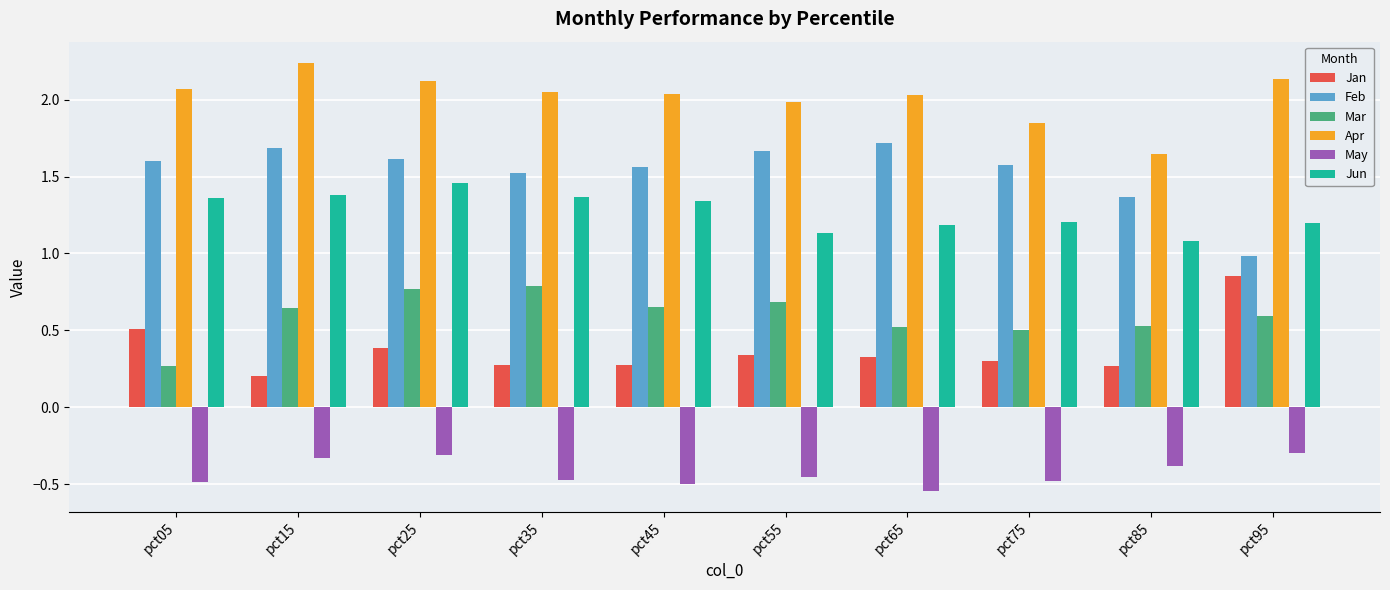

At which category does the chart reach its peak across all series?

pct15